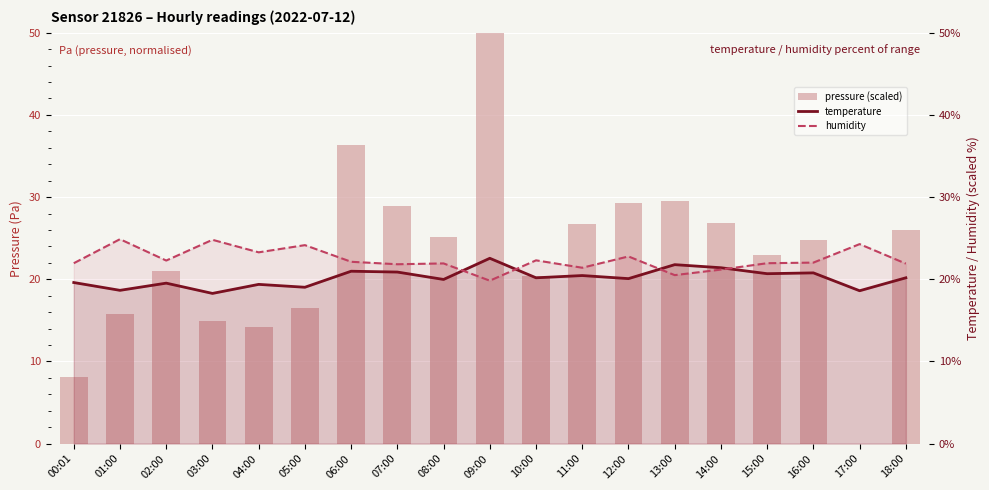

What is the value of the temperature bar at the 5th from the left?

19.4